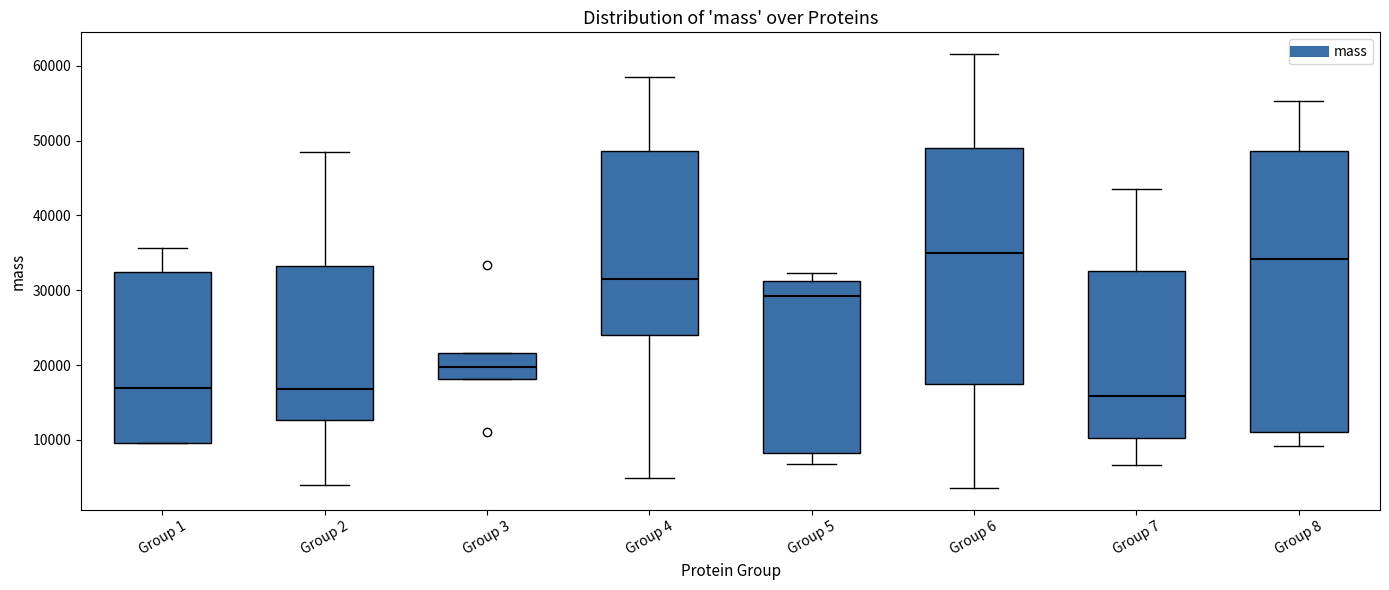

Where is the lower edge of the box for Group 3 on the y-axis? The values are not printed on the chart, so give them approximately, as read against the axis.

18000